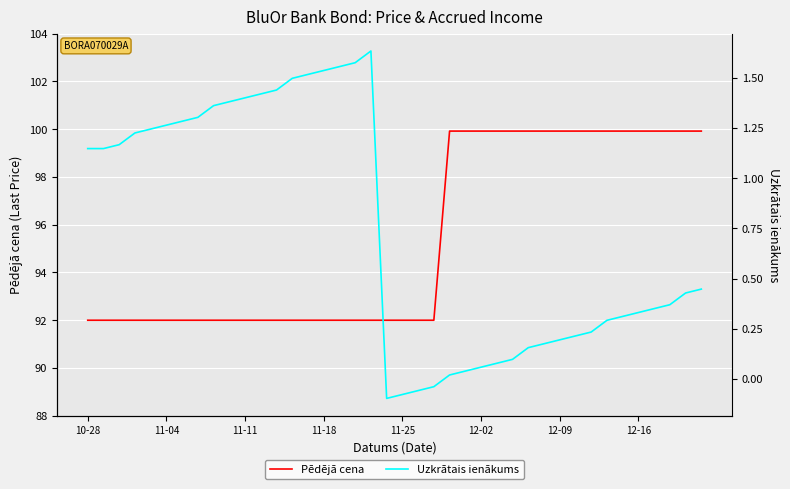

Is this an area chart (filled region under the line)?

No